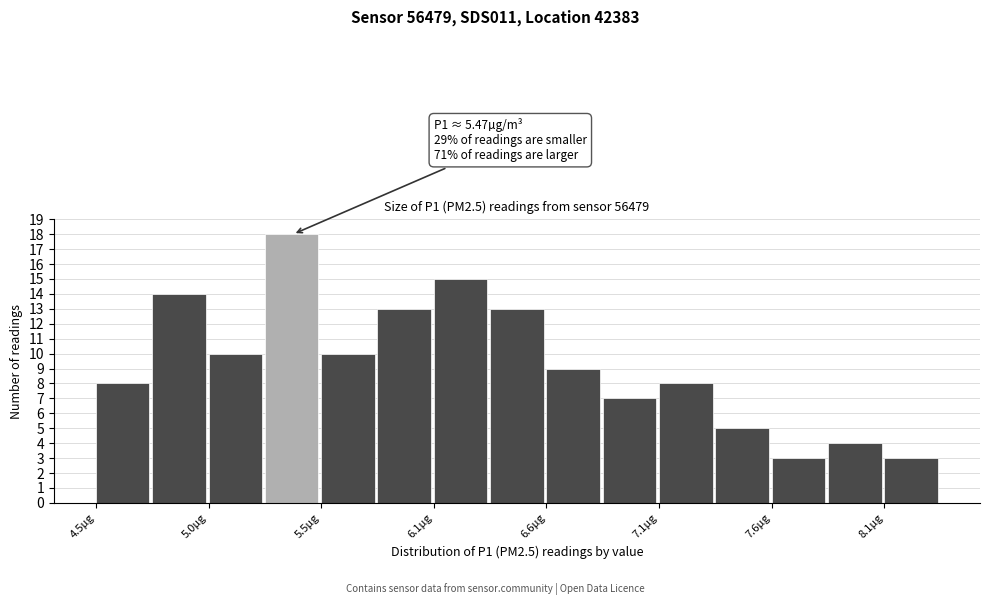

Read against the x-axis, roughly where is the centre of the tallest bar?

5.4